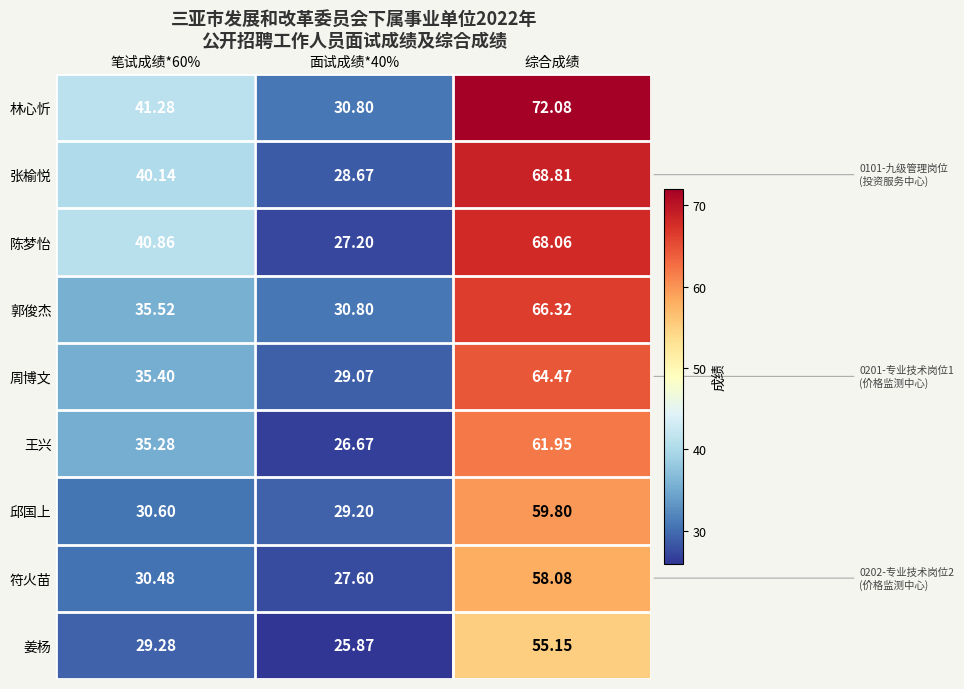

At which category does the chart reach its minimum across all series?

面试成绩*40%